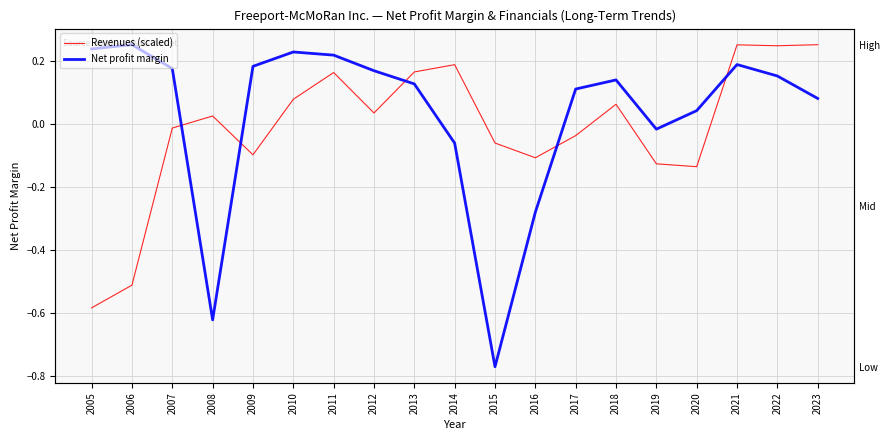

What is the lowest value of the Net profit margin series?

-0.8